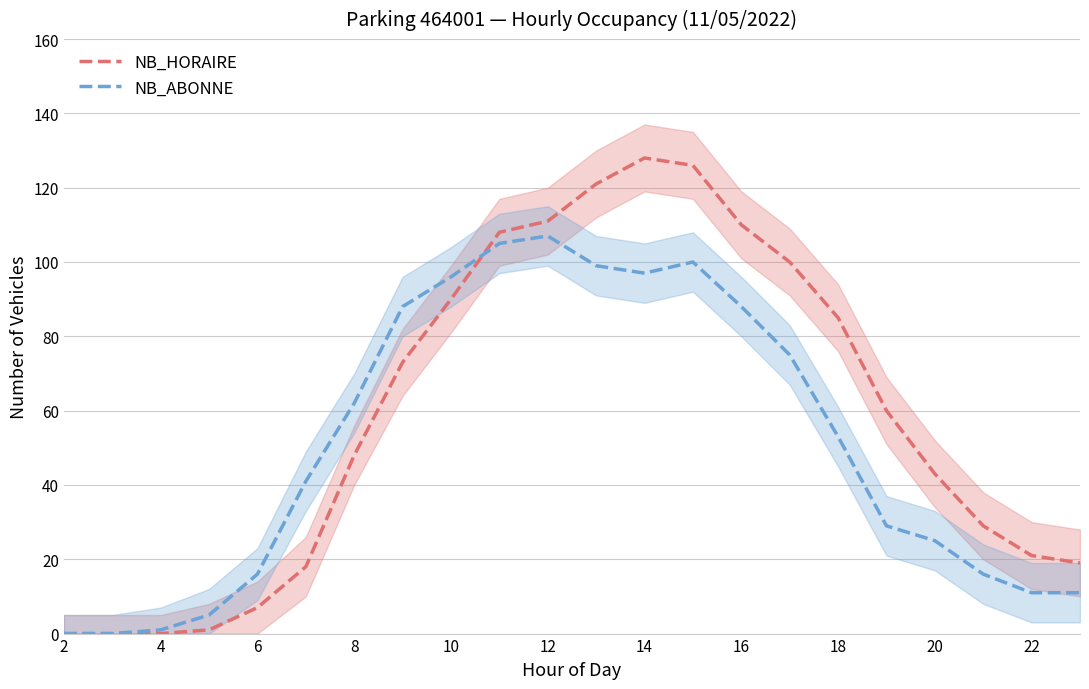

What is the difference between the maximum and minimum values in the NB_ABONNE series?

107